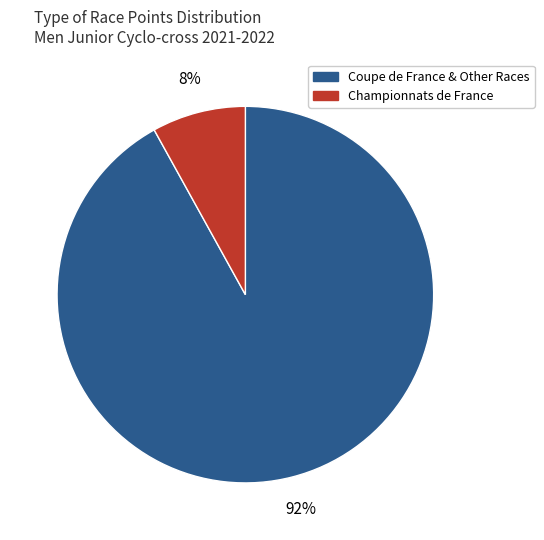

What is the largest slice in the pie chart?

Coupe de France & Other Races